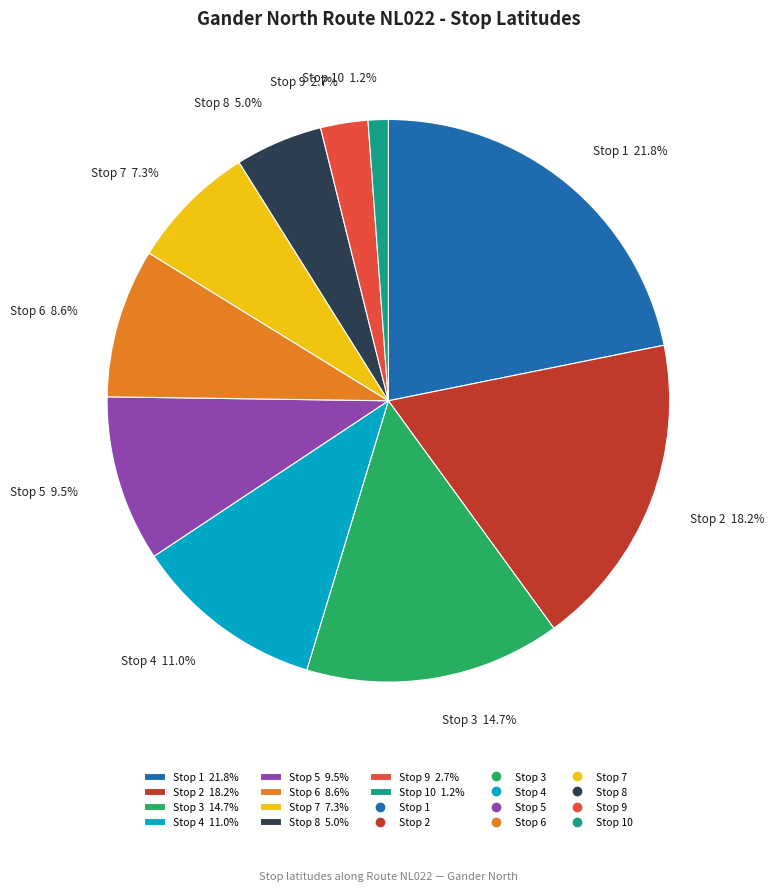

How many segments does this pie chart have?

10